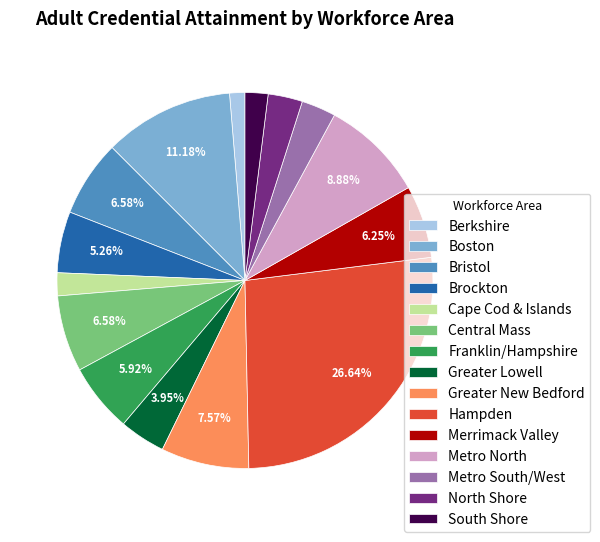

How many segments does this pie chart have?

15